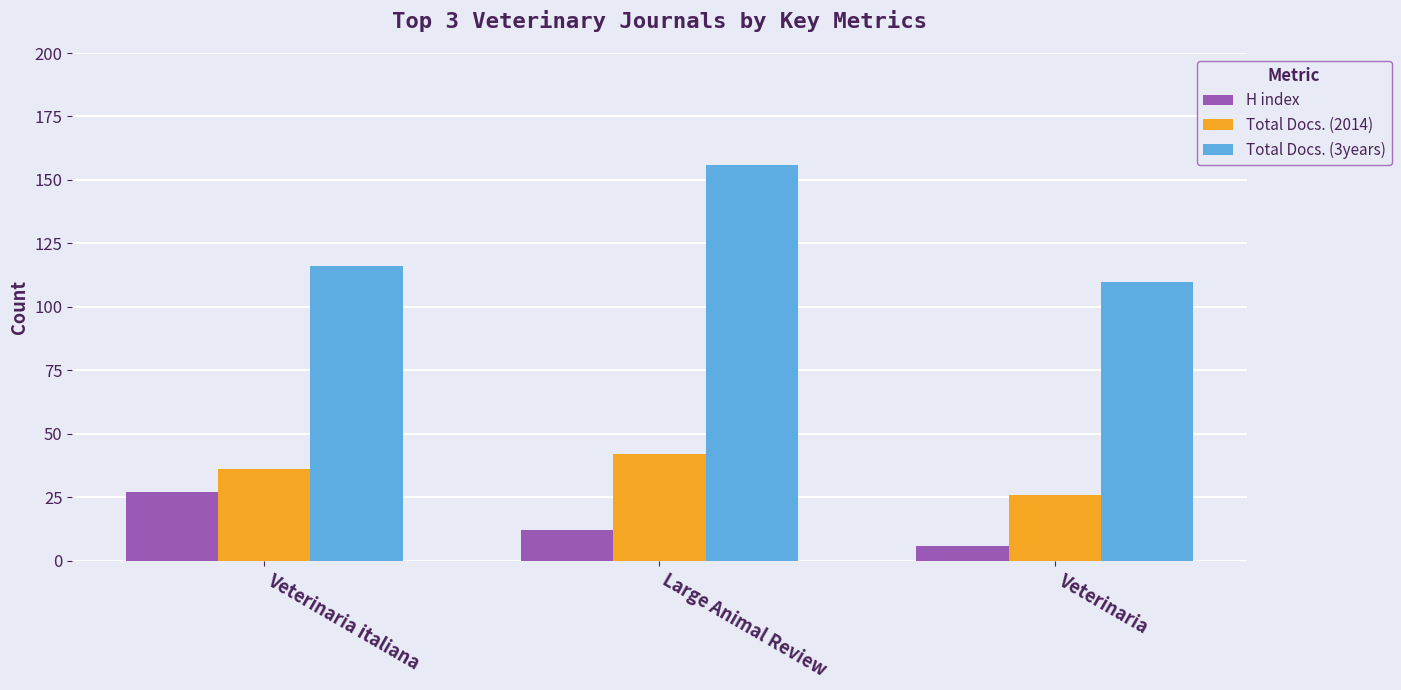

The value of Total Docs. (2014) at Large Animal Review is 42. True or false?

True